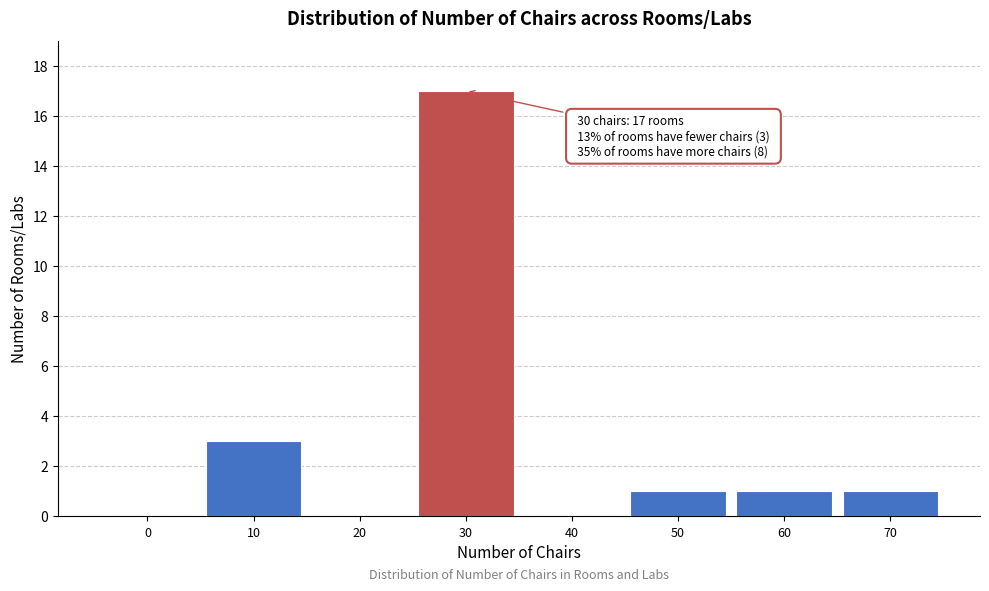

Reading left to right, extract all data points from this chart.

0=0	10=3	20=0	30=17	40=0	50=1	60=1	70=1